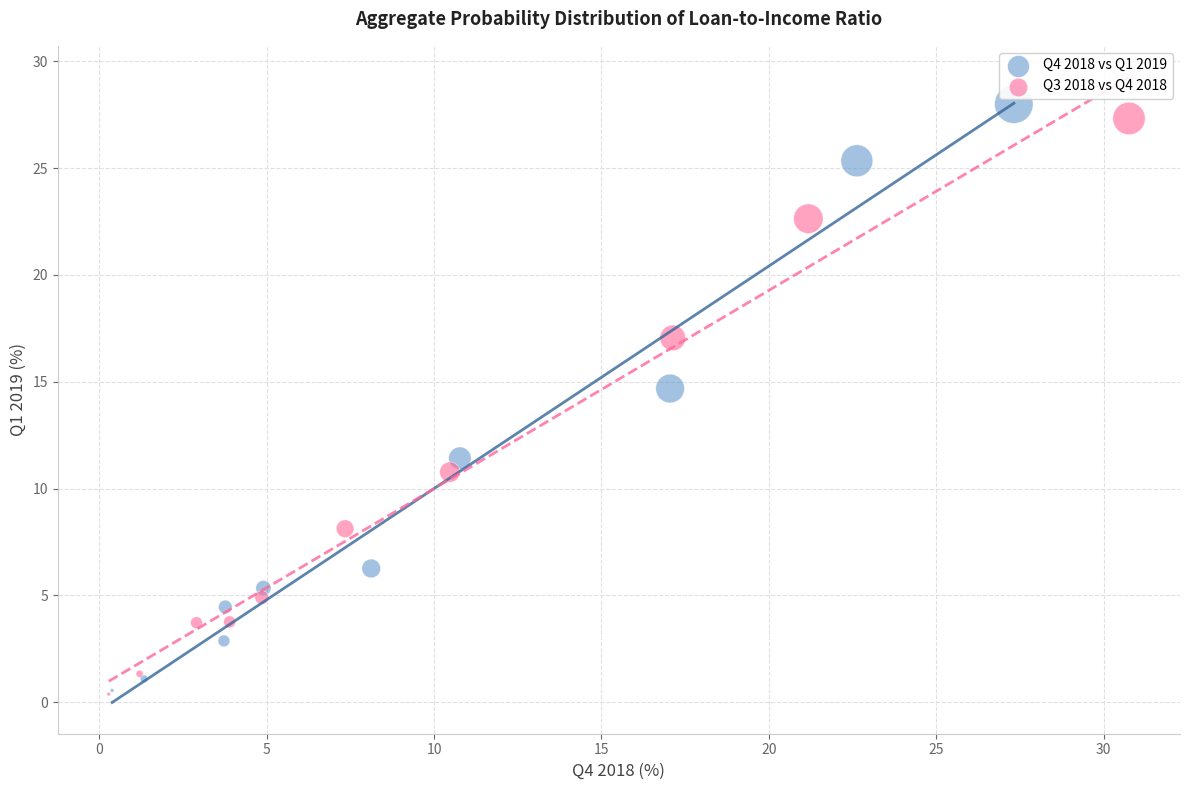

What are all the series names shown in the legend?

Q4 2018 vs Q1 2019, Q3 2018 vs Q4 2018